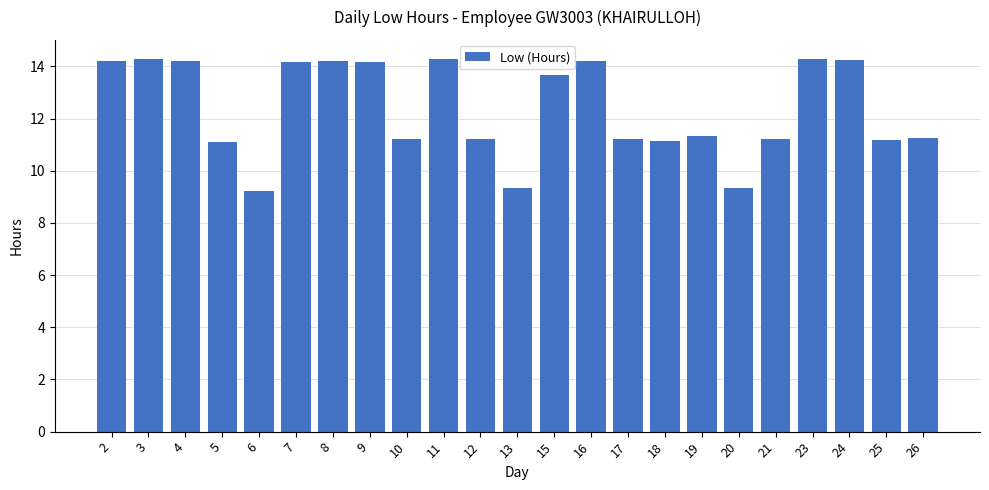

What is the value of the 12th bar from the left?

9.3